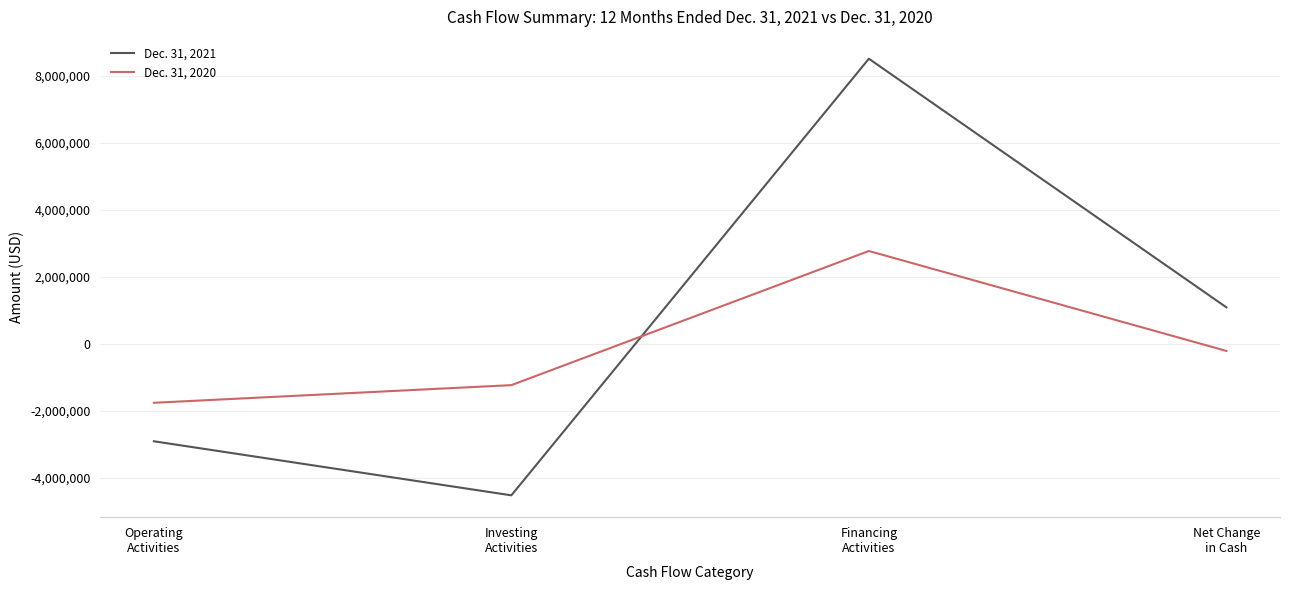

What are all the series names shown in the legend?

Dec. 31, 2021, Dec. 31, 2020